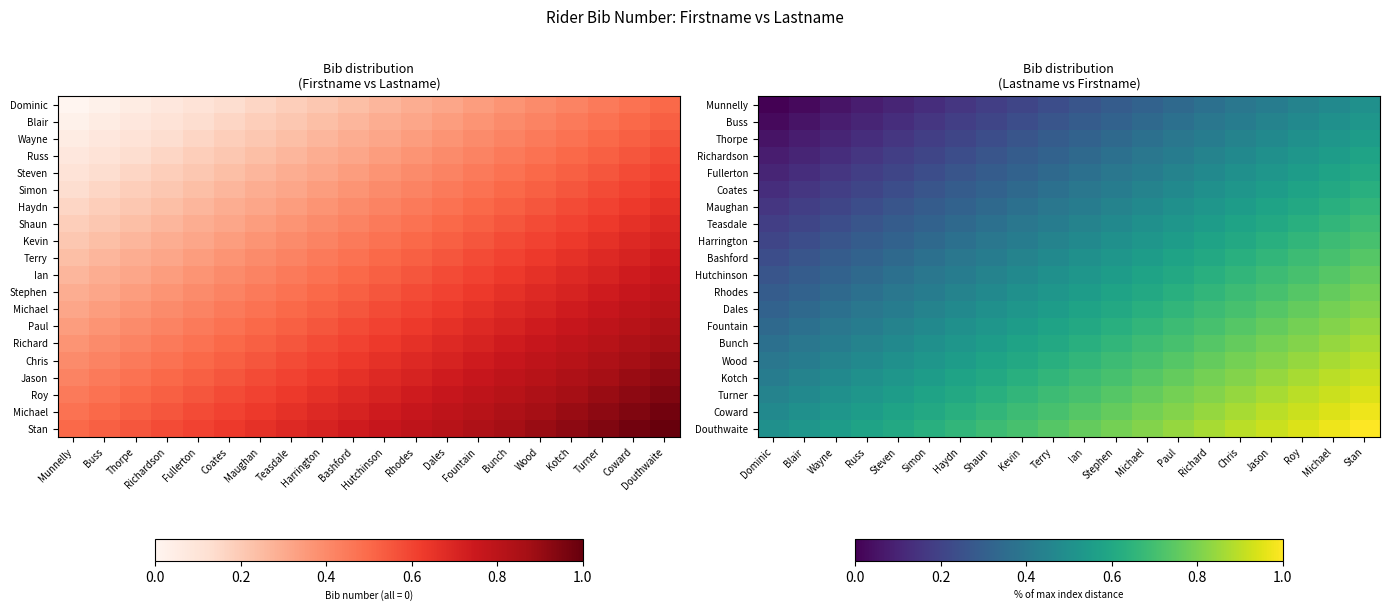

Which has a higher value, Wayne or Terry?

Terry